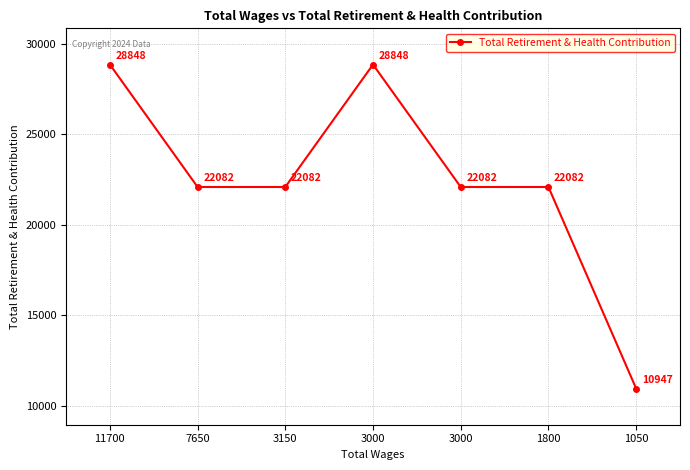

Where does the data first go above 22082?

11700